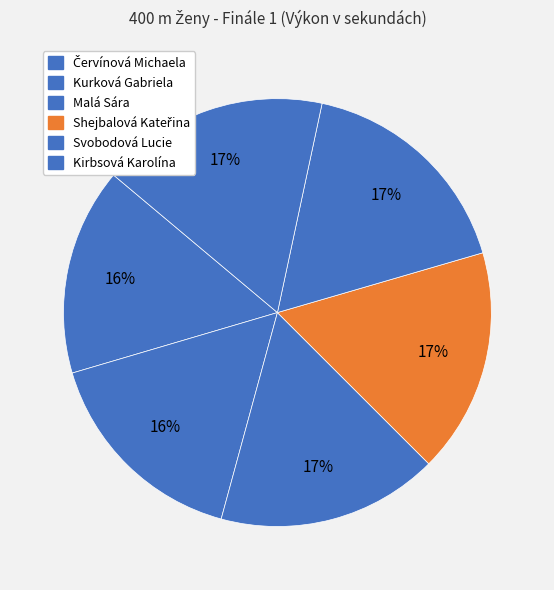

To the nearest percent, what is the combined percentage of Shejbalová Kateřina and Červínová Michaela?

33%